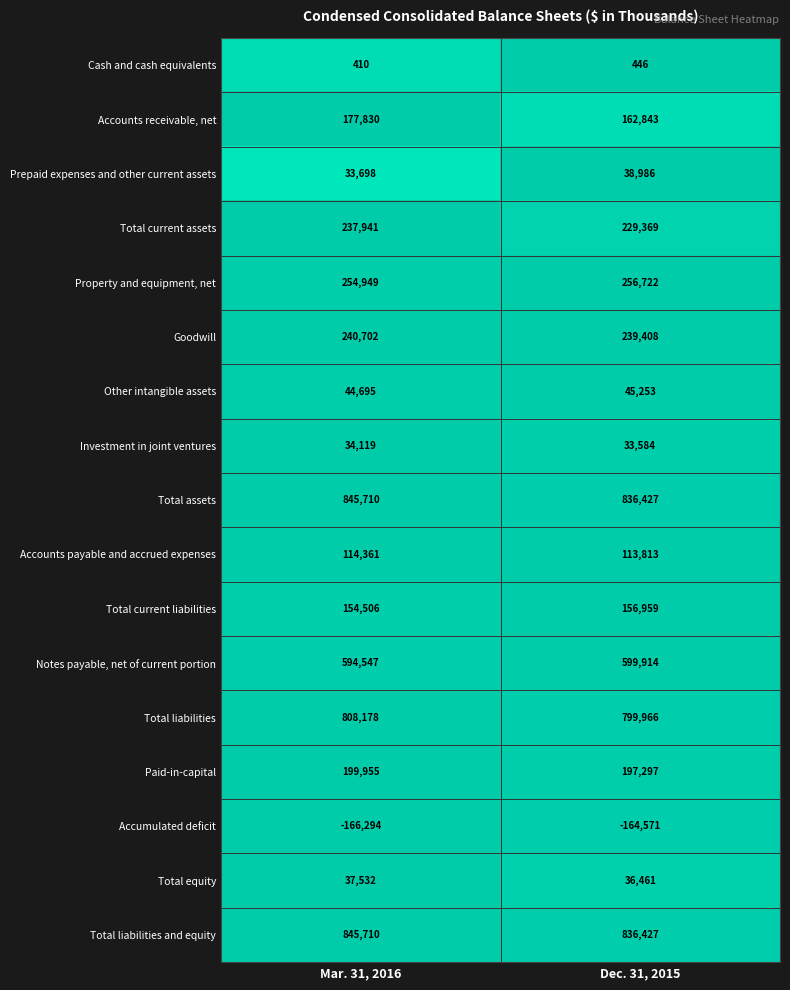

What is the sum of all Investment in joint ventures values?

67703